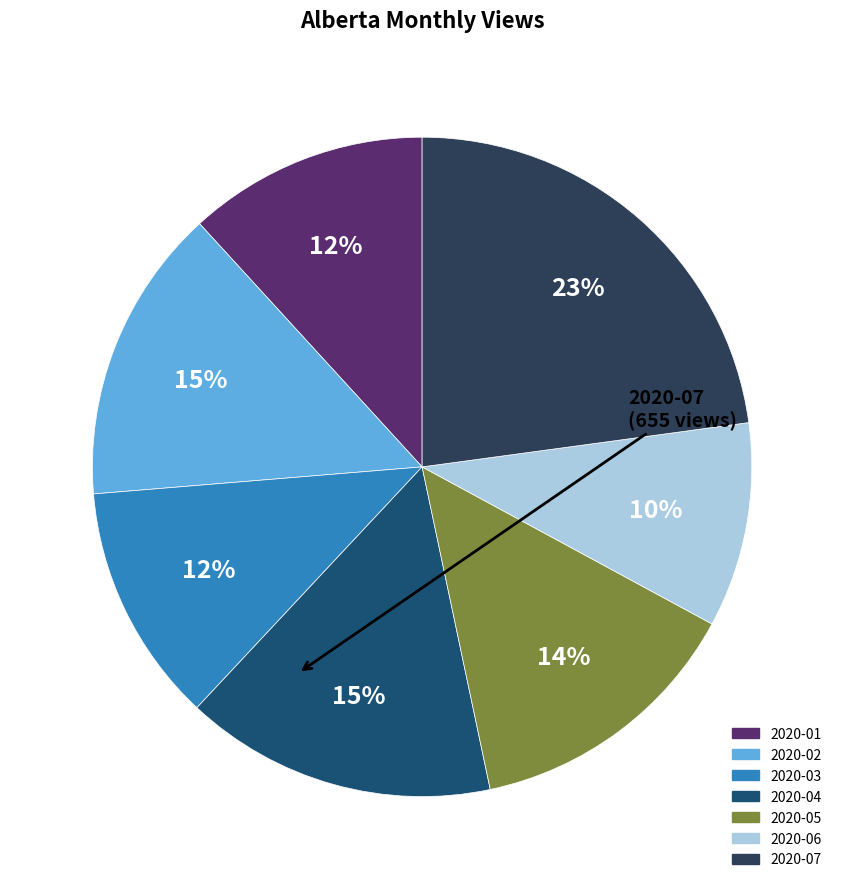

Is there any slice that represents more than half of the pie?

No